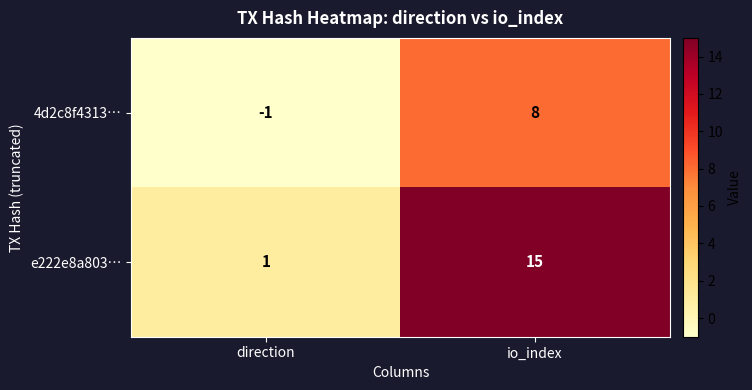

At direction, list the series in order from largest to smallest.

e222e8a803…, 4d2c8f4313…